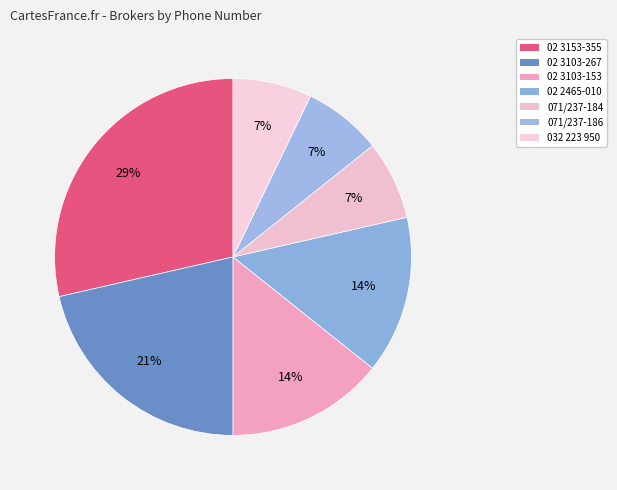

What is the total percentage of 02 3153-355 and 032 223 950?

35.7%